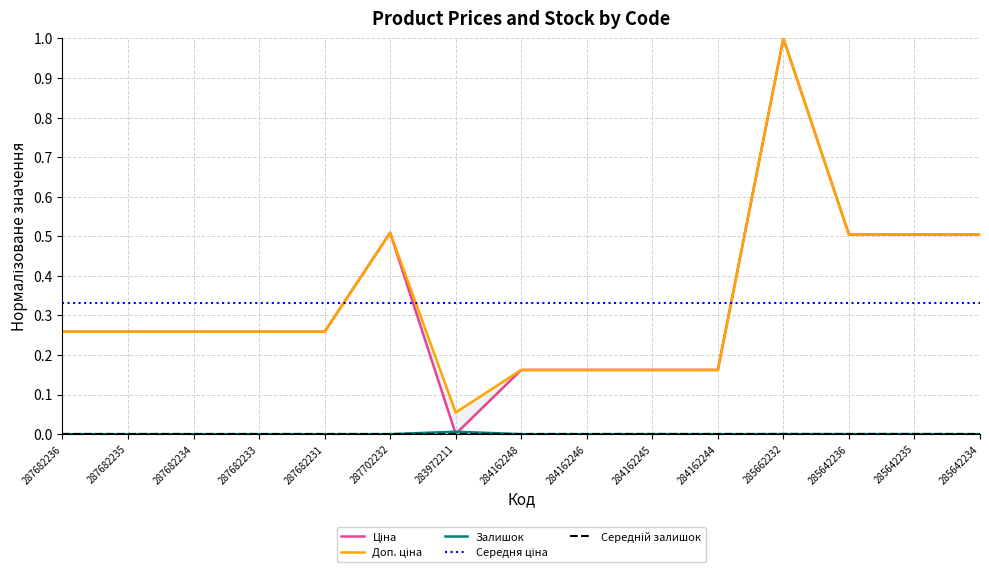

Reading right to left, transcribe all the data shown in this chart.

Ціна: 0.5	0.5	0.5	1.0	0.2	0.2	0.2	0.2	0.0	0.5	0.3	0.3	0.3	0.3	0.3
Доп. ціна: 0.5	0.5	0.5	1.0	0.2	0.2	0.2	0.2	0.1	0.5	0.3	0.3	0.3	0.3	0.3
Залишок: 0.0	0.0	0.0	0.0	0.0	0.0	0.0	0.0	0.0	0.0	0.0	0.0	0.0	0.0	0.0